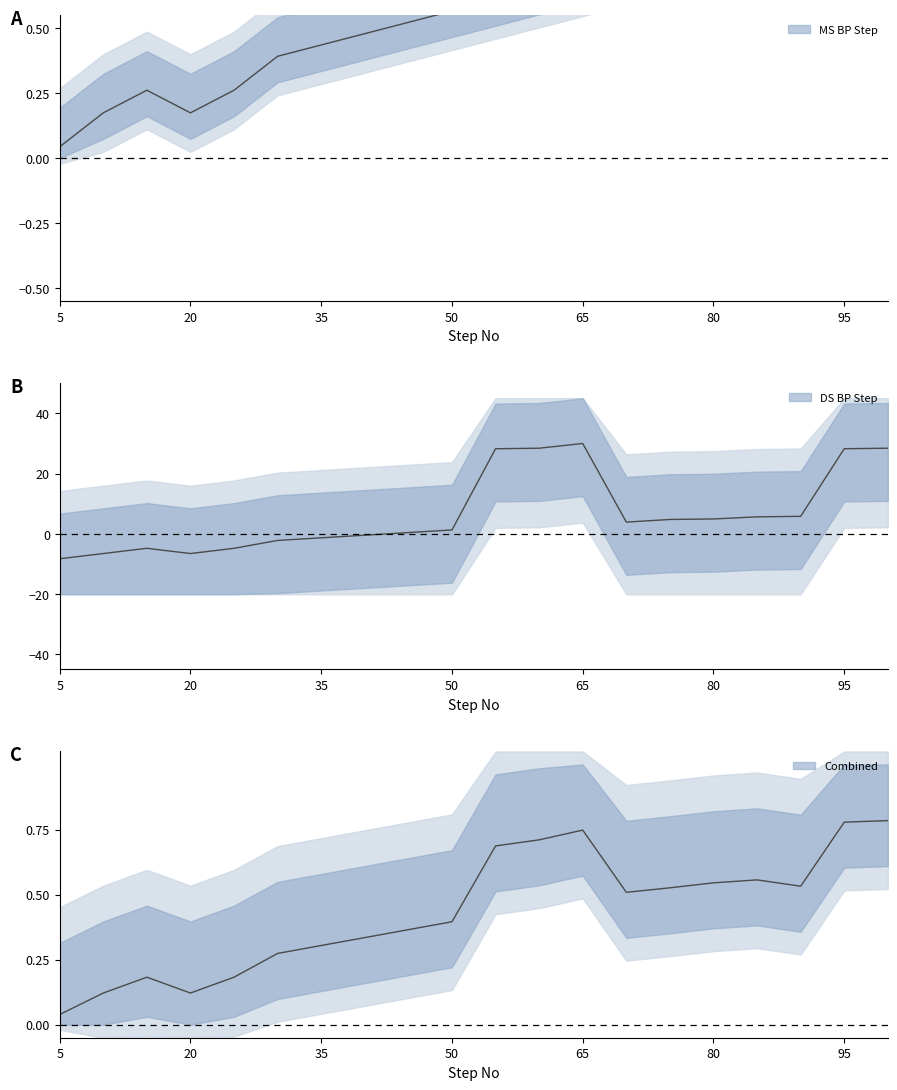

Which series has the largest total across all categories?

DS BP Step